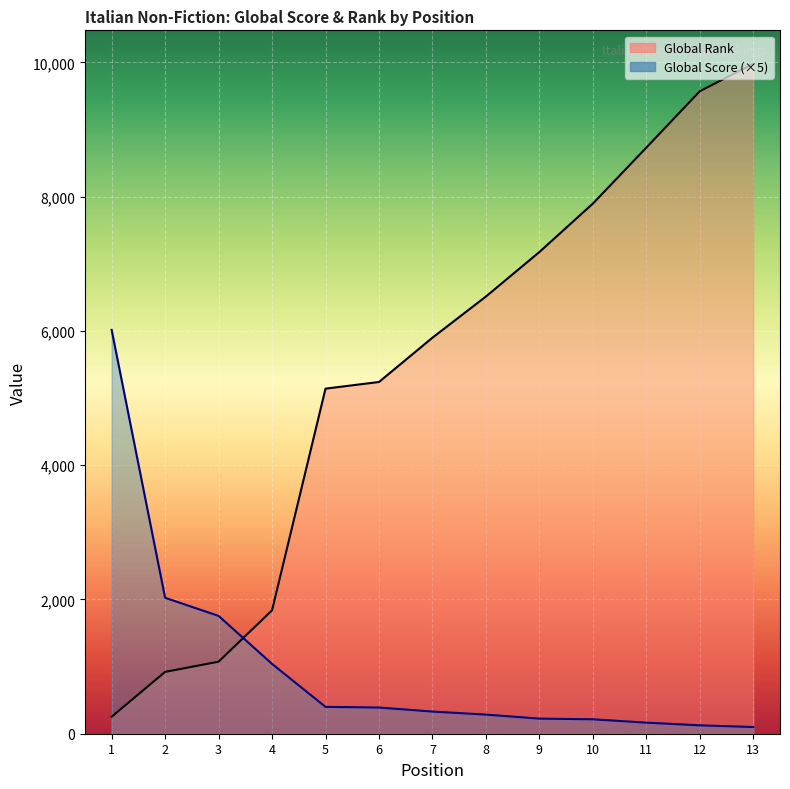

What value does the Global Score (×5) series have at 11?

165